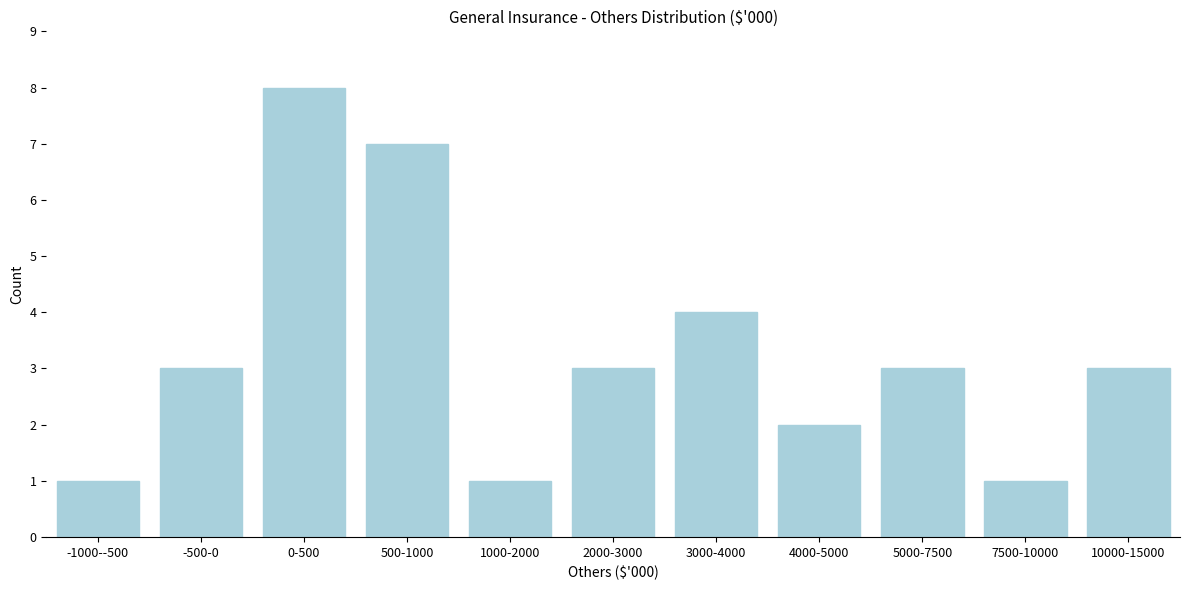

Reading left to right, transcribe all the data shown in this chart.

1	3	8	7	1	3	4	2	3	1	3